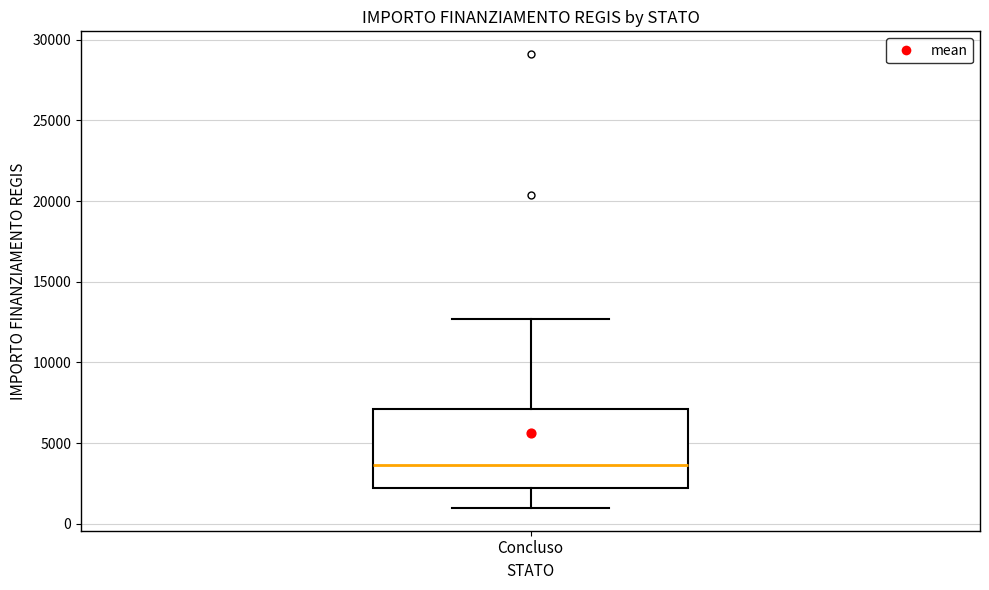

Read this box plot against the y-axis: the position of the median line, the range covered by the box, and the ends of both whiskers. The values are not printed on the chart, so give them approximately, as read against the axis.

median 3500, box 2000 to 7000, whiskers 1000 to 12500